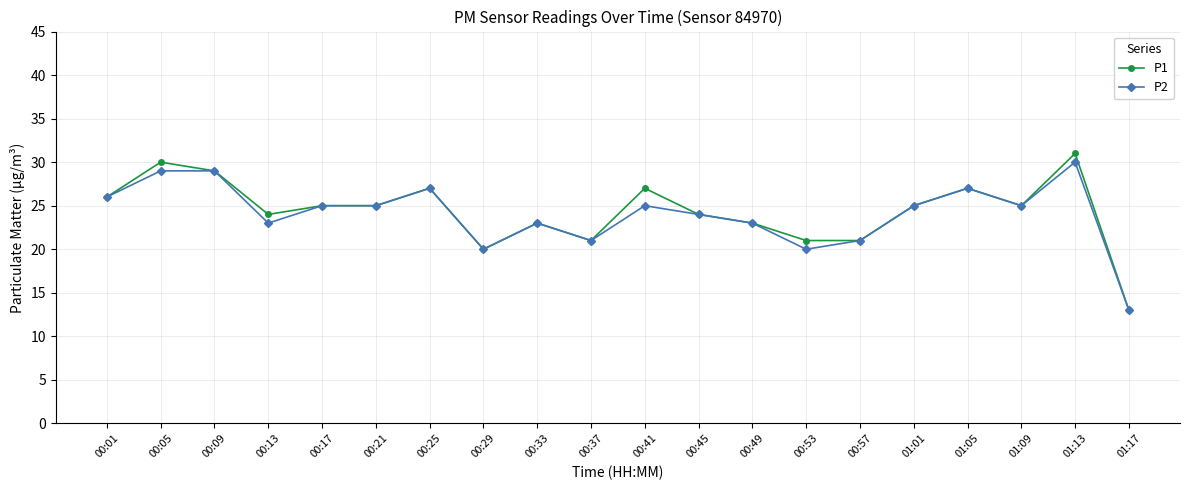

Reading right to left, list all the values displayed in this chart.

P1: 13	31	25	27	25	21	21	23	24	27	21	23	20	27	25	25	24	29	30	26
P2: 13	30	25	27	25	21	20	23	24	25	21	23	20	27	25	25	23	29	29	26